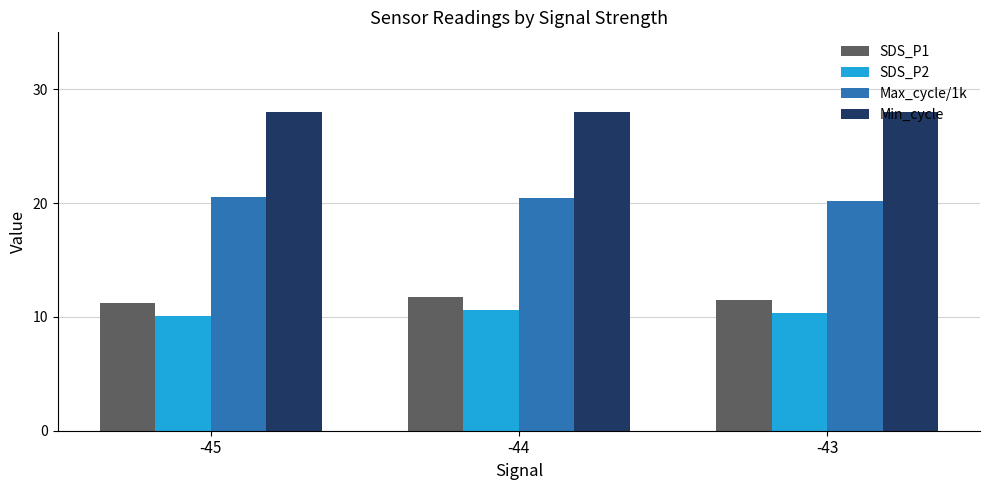

Is the value of SDS_P2 at -43 greater than the value of Max_cycle/1k at -43?

No